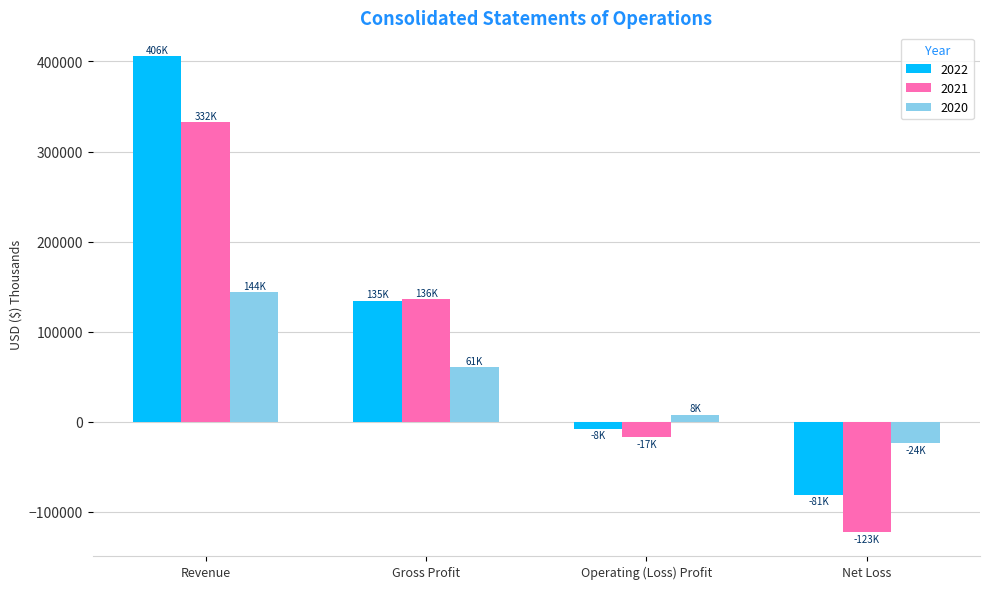

How many values in 2021 are below zero?

2